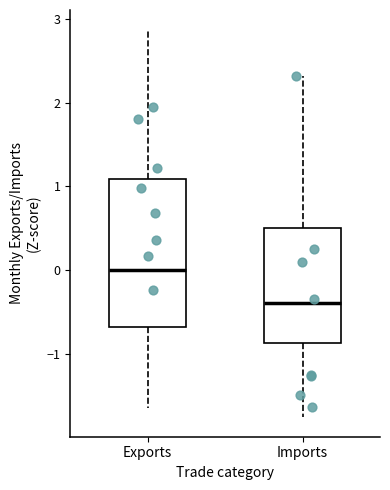

Which box has the highest median line?

Exports